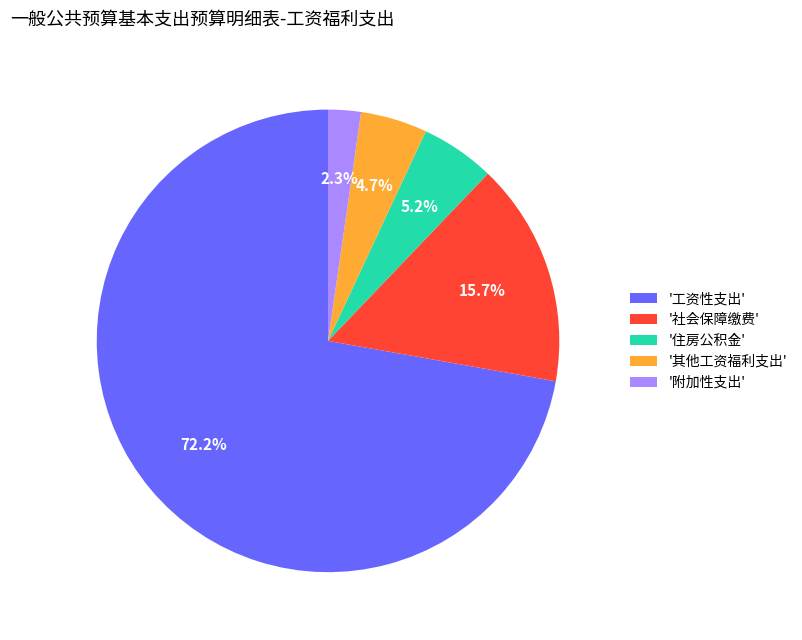

To the nearest percent, what is the average slice percentage?

20%